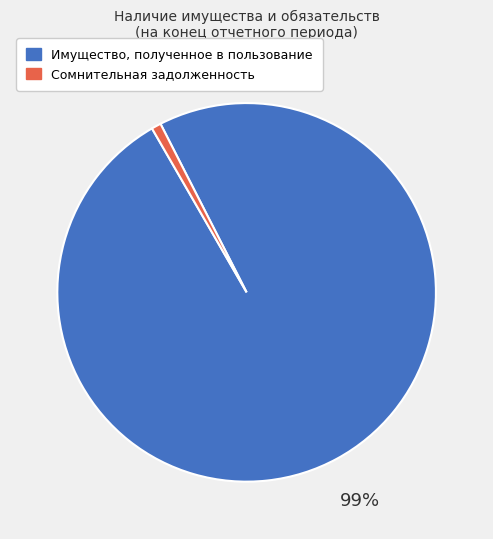

What is the largest slice in the pie chart?

Имущество, полученное в пользование